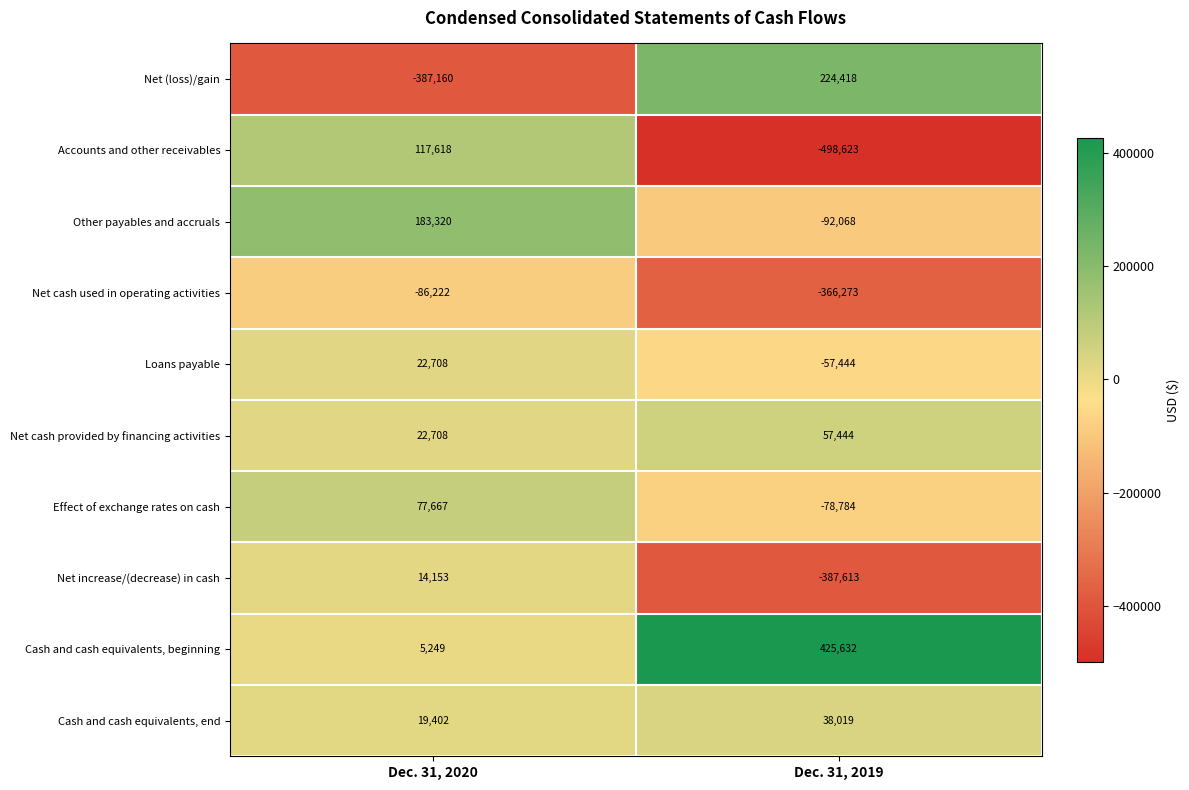

What is the total value across all series at Dec. 31, 2019?

-735292